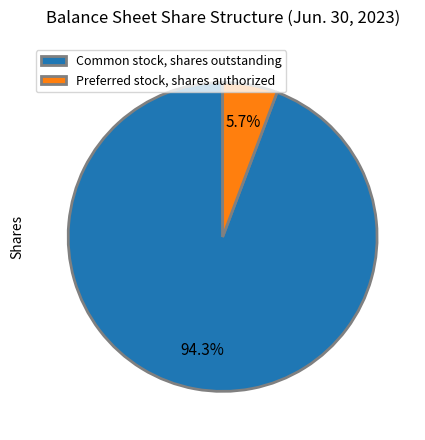

To the nearest percent, what percentage of the pie is Preferred stock, shares authorized?

6%